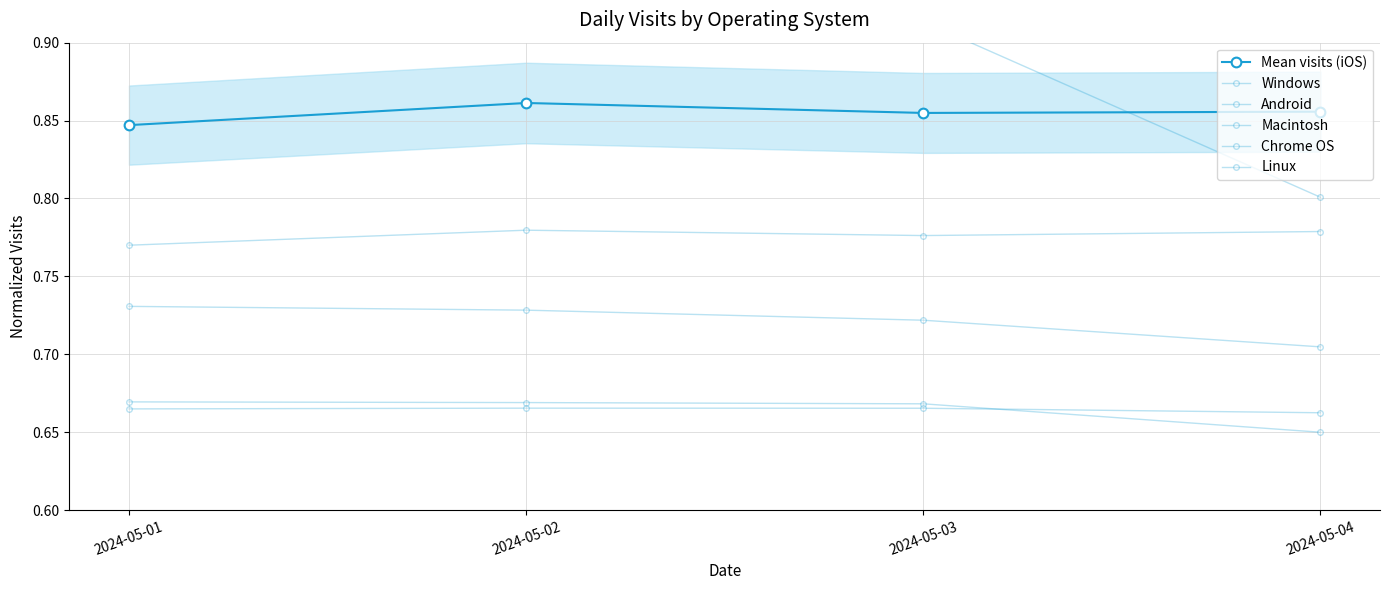

What is the value of the Android point at the 1st from the left?

0.8